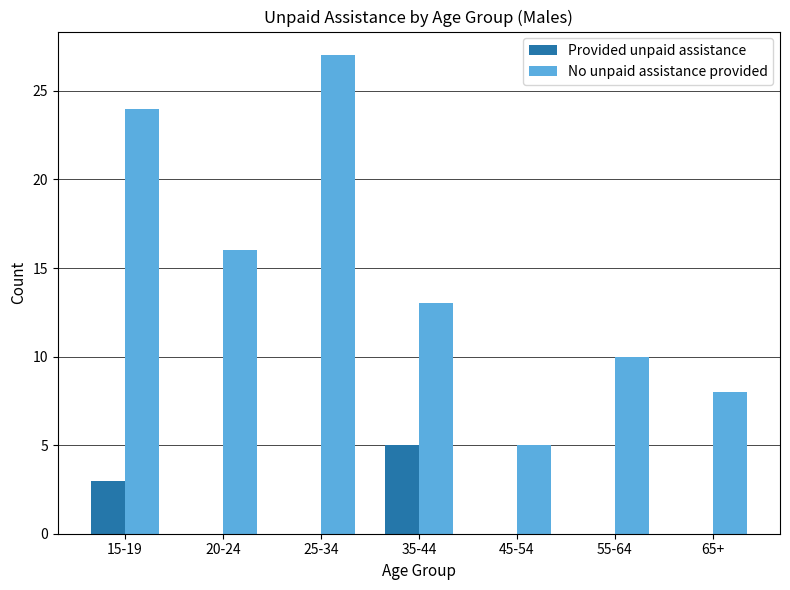

What is the difference between the No unpaid assistance provided values at 15-19 and 65+?

16